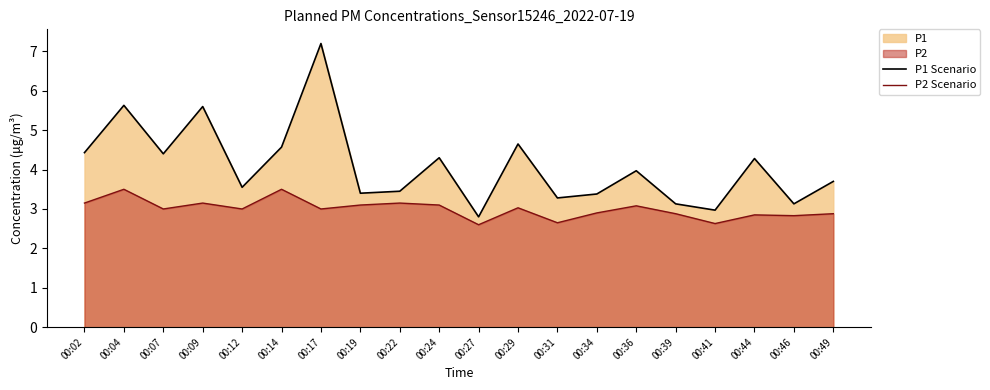

Where is P2 Scenario nearest to the value 3?

00:07